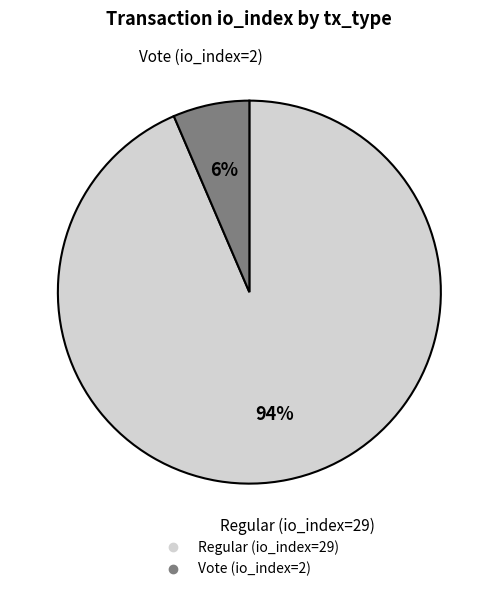

Between Regular (io_index=29) and Vote (io_index=2), which is larger?

Regular (io_index=29)